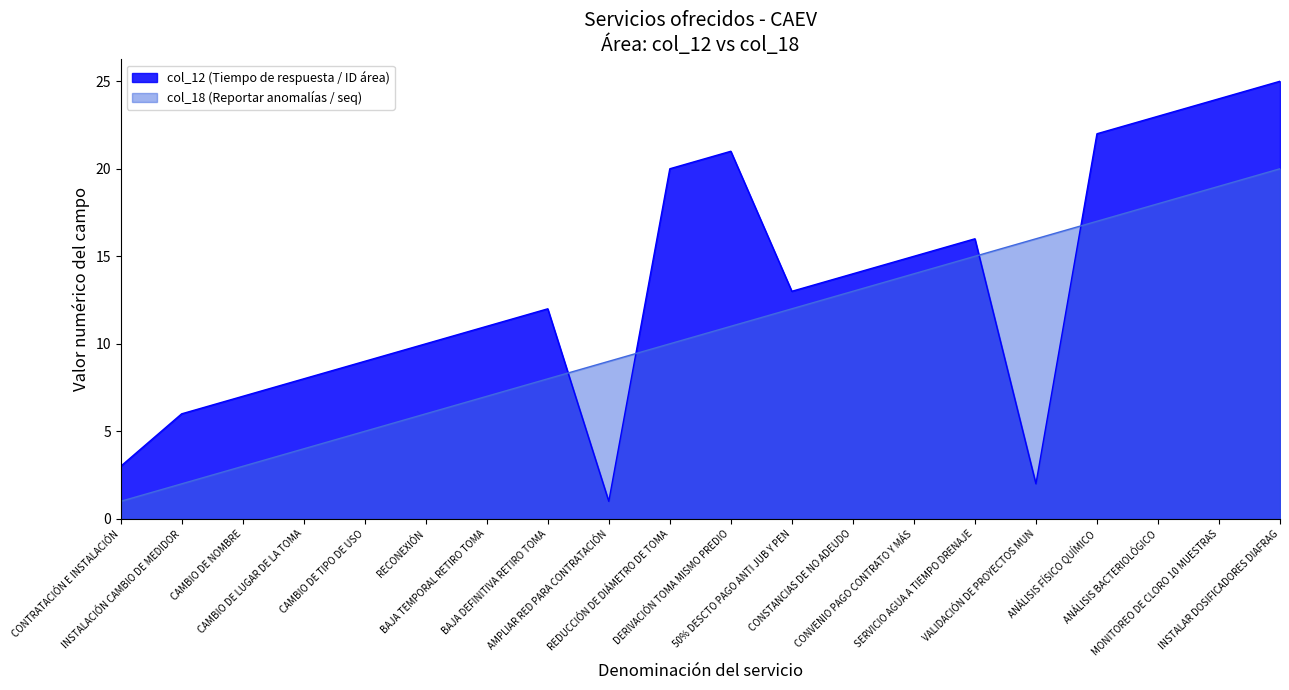

Which series has the largest total across all categories?

col_12 (Tiempo de respuesta / ID área)